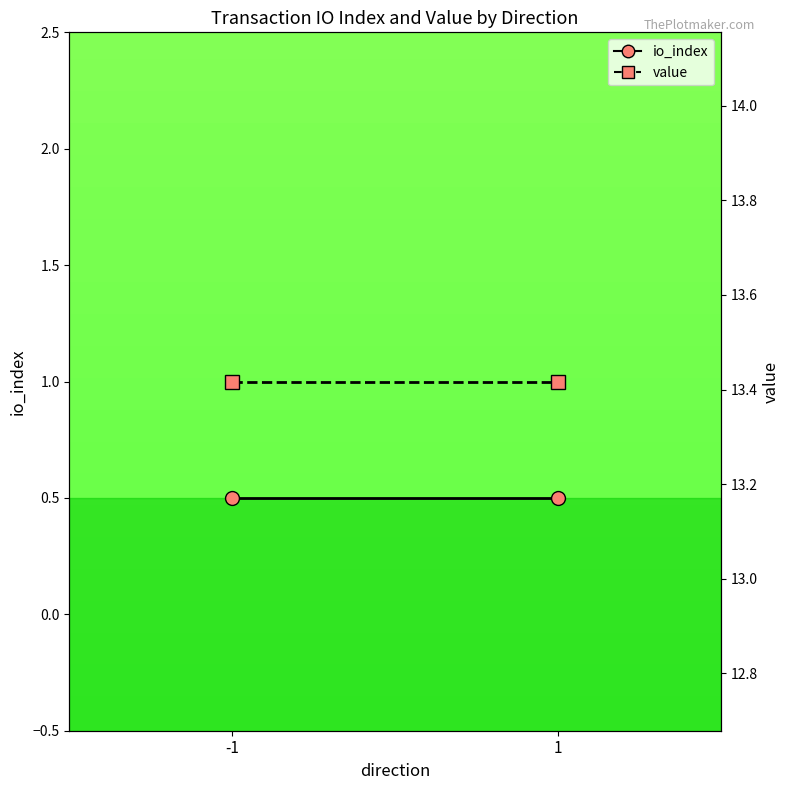

Which series changed the most between -1 and 1?

io_index